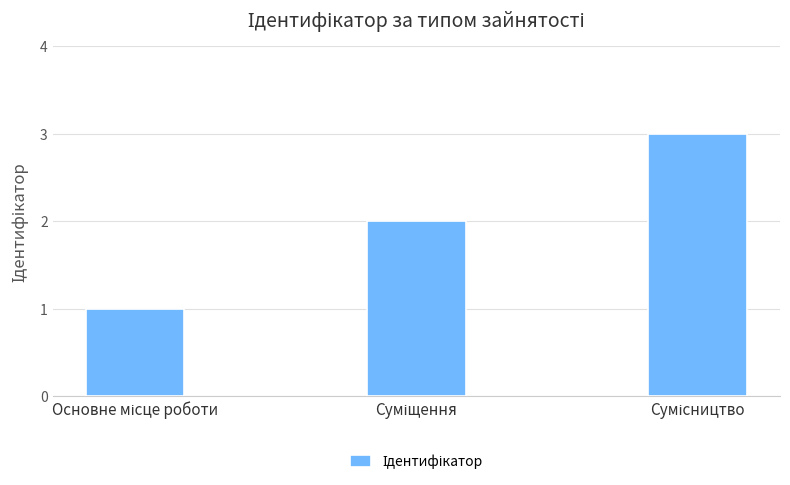

What is the difference between the maximum and second lowest values?

1